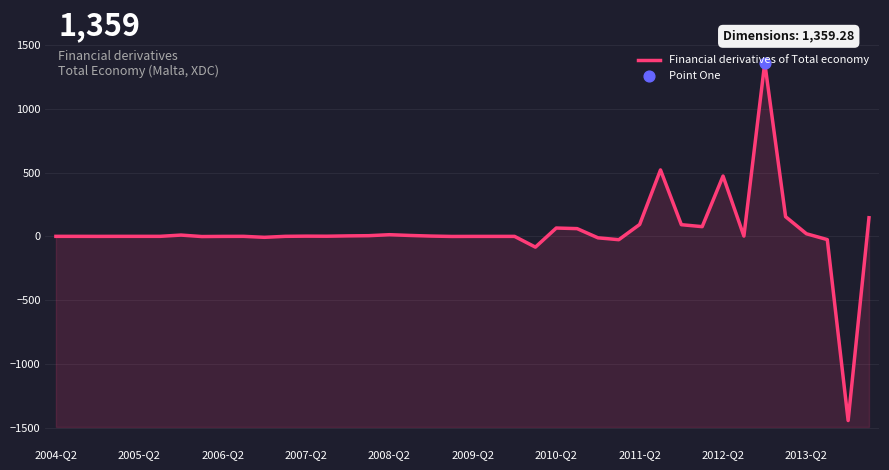

What is the change in value from 2013-Q2 to 30?

+91.2